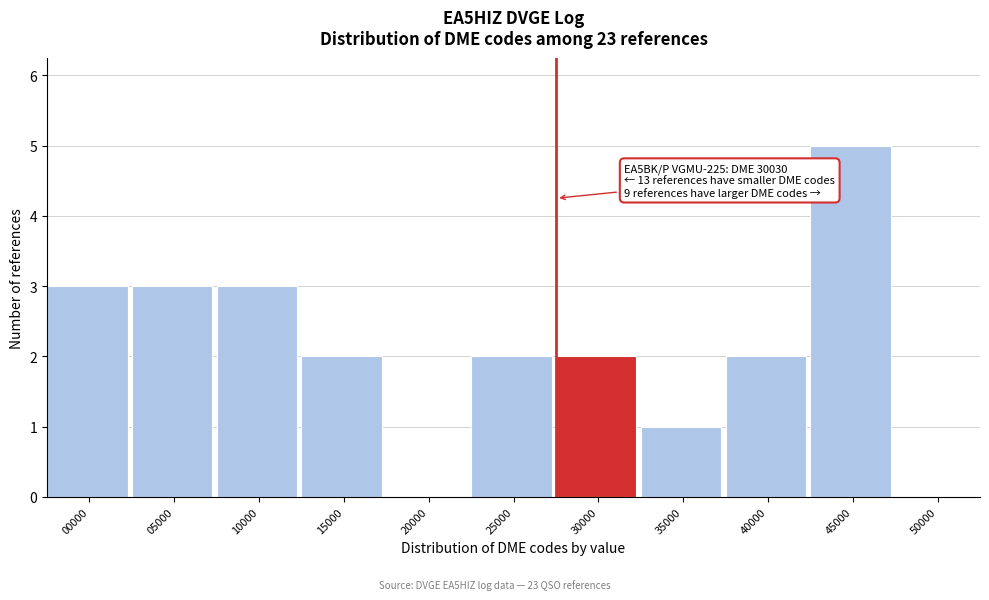

Reading right to left, list all the values displayed in this chart.

50000=0	45000=5	40000=2	35000=1	30000=2	25000=2	20000=0	15000=2	10000=3	05000=3	00000=3